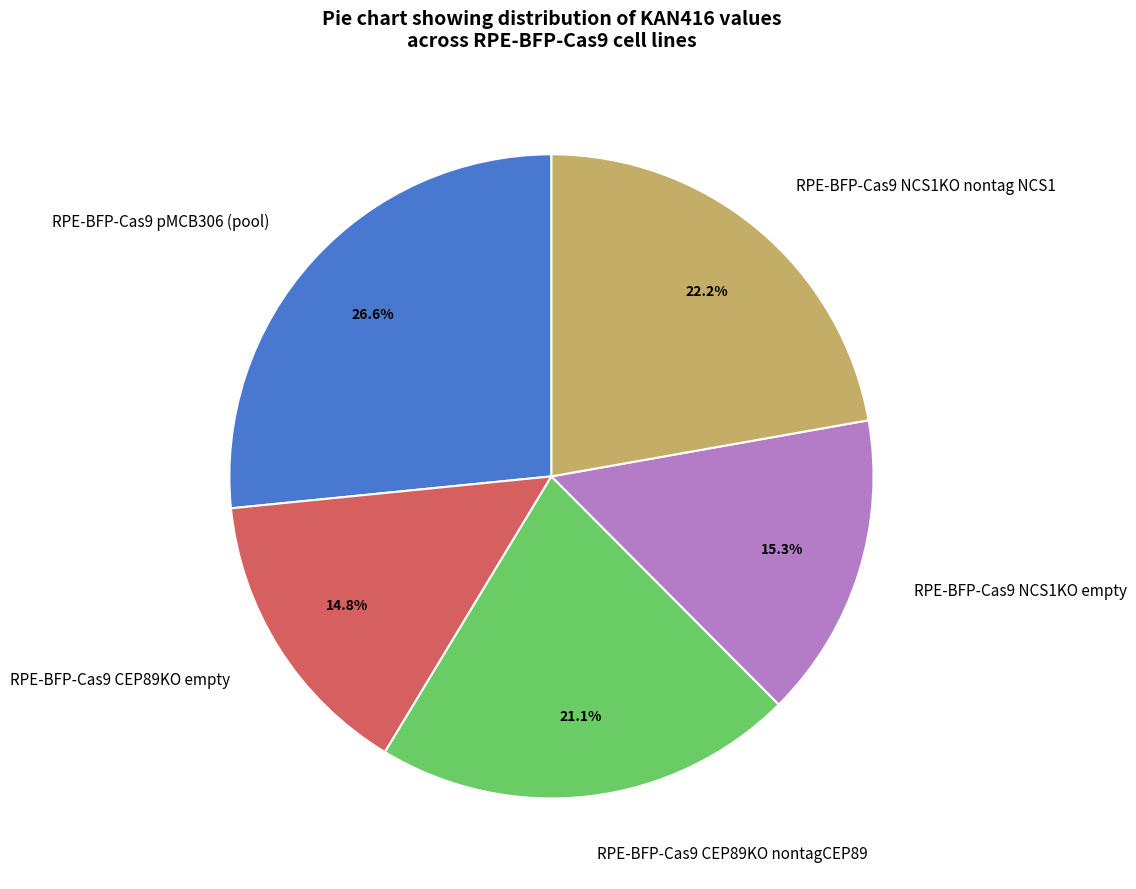

Is there a majority slice in this chart?

No